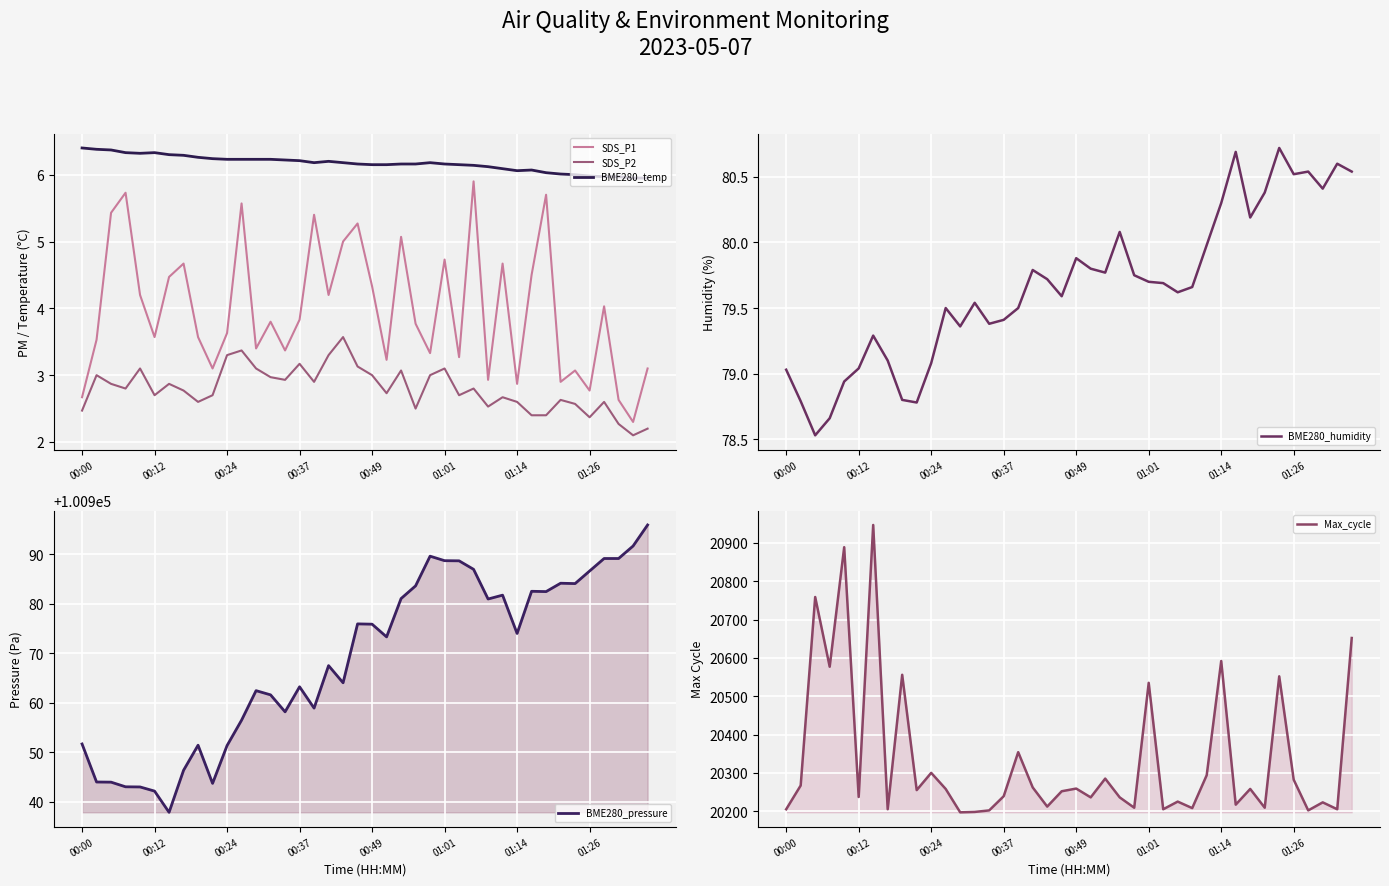

The SDS_P1 series shows 3.6 at 00:24. True or false?

True